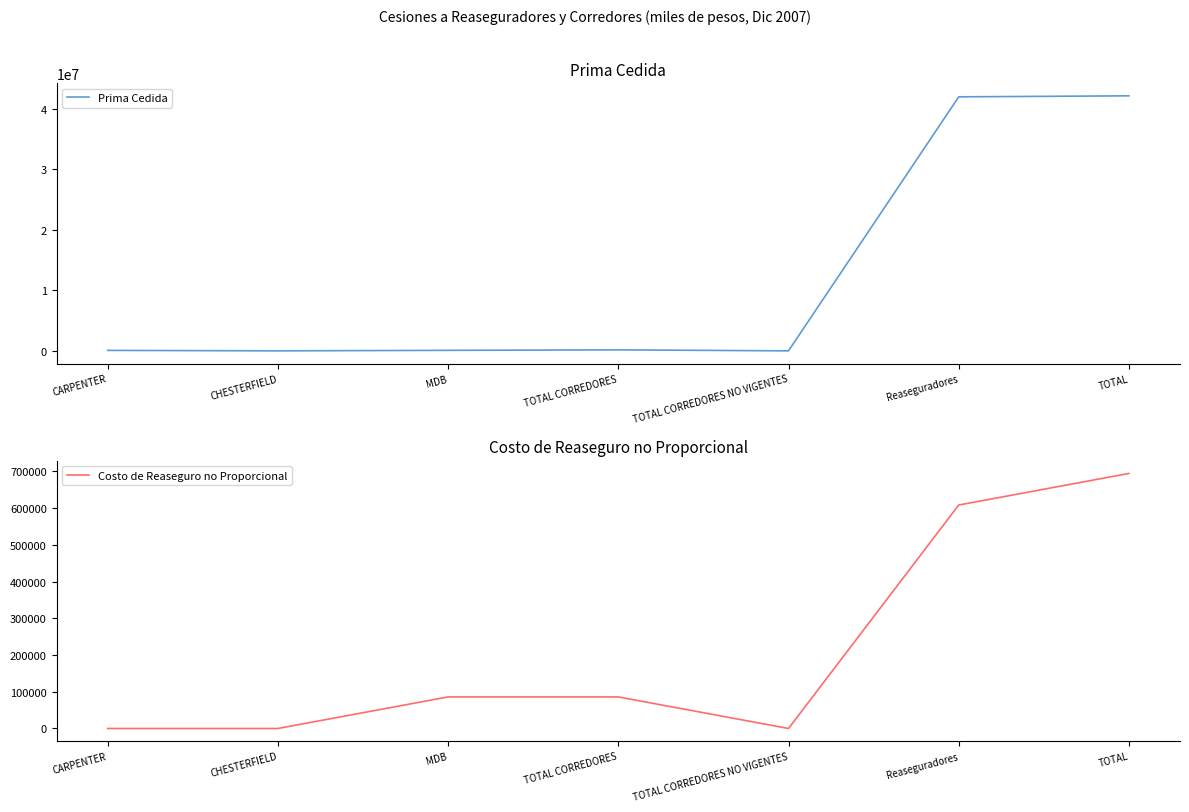

How many interior local valleys does the Prima Cedida series have?

2